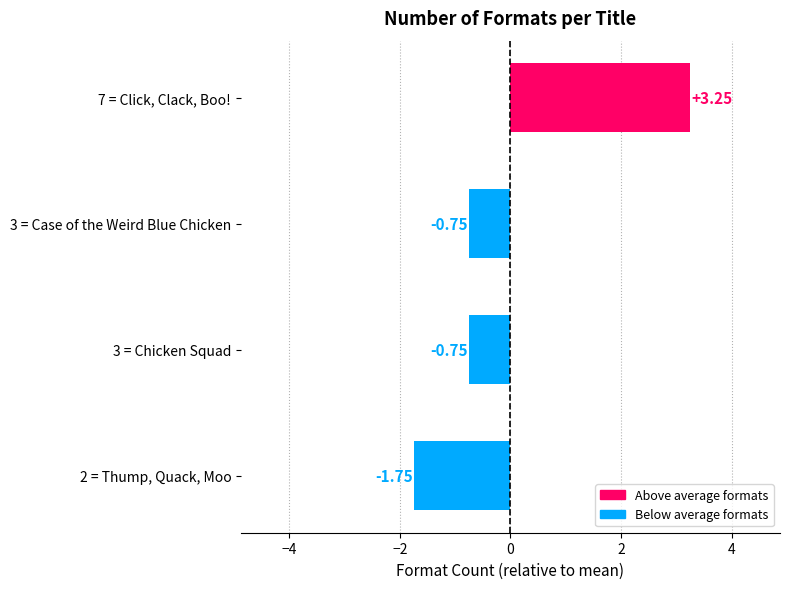

Are the bars horizontal?

Yes